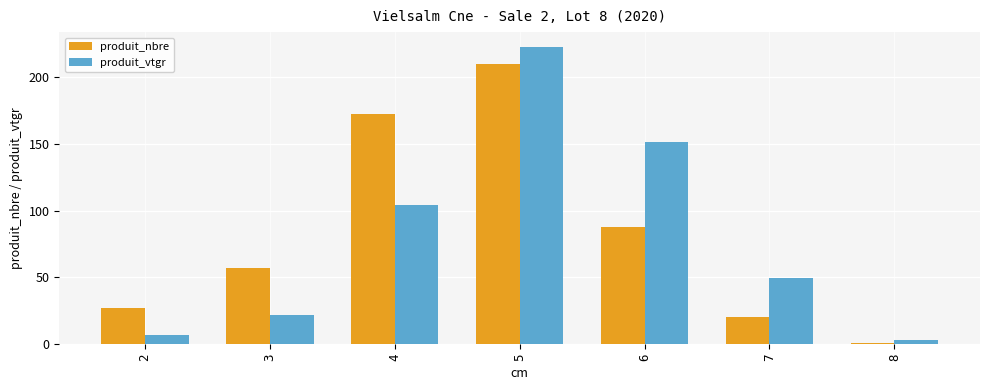

Reading right to left, extract all data points from this chart.

produit_nbre: 1.0	20.0	88.0	210.0	172.0	57.0	27.0
produit_vtgr: 3.3	49.7	151.6	222.4	104.2	21.8	6.6